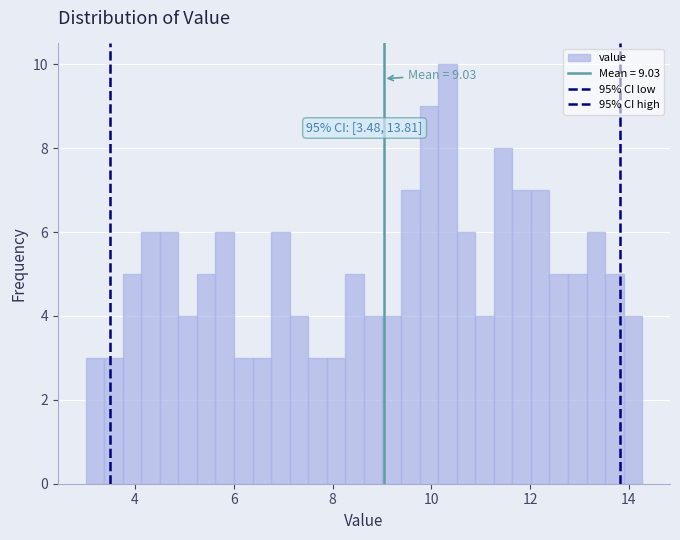

Read against the x-axis, roughly where is the centre of the tallest bar?

10.4